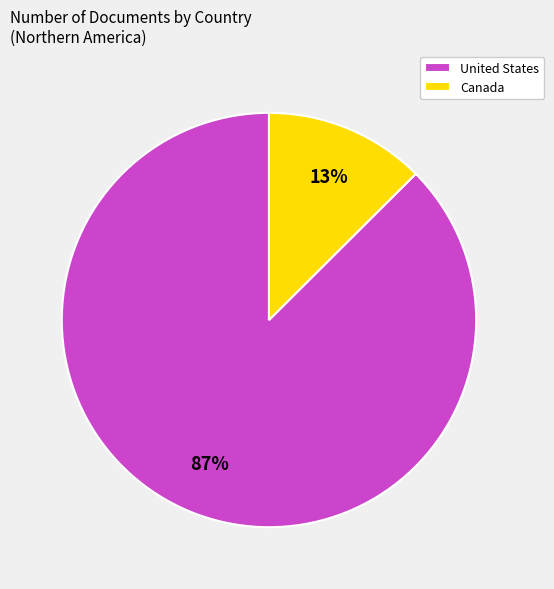

To the nearest percent, what is the combined percentage of United States and Canada?

100%